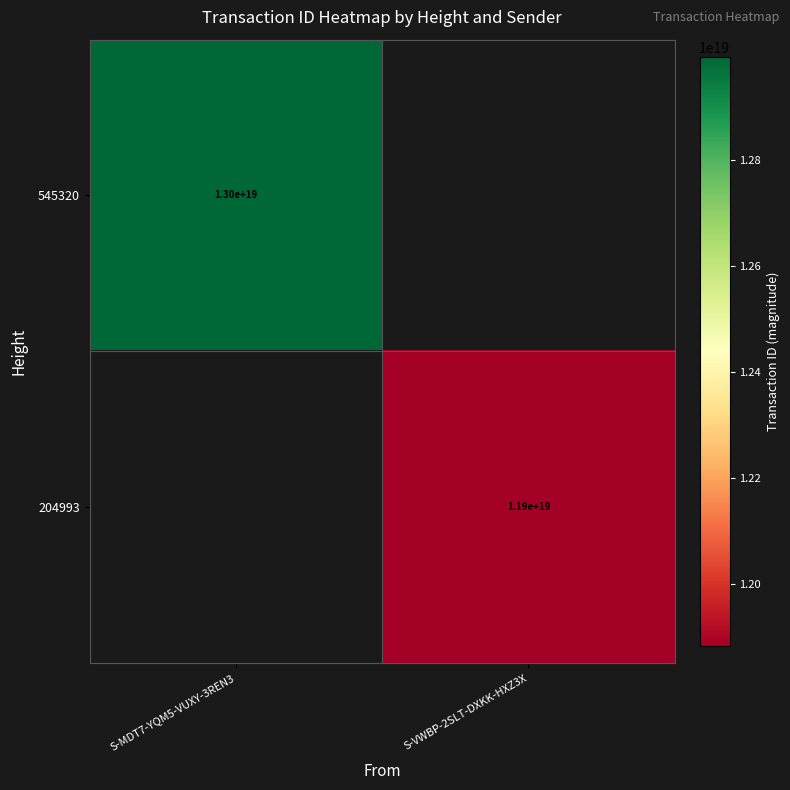

At how many categories does at least one series exceed 12772895593138982912?

1